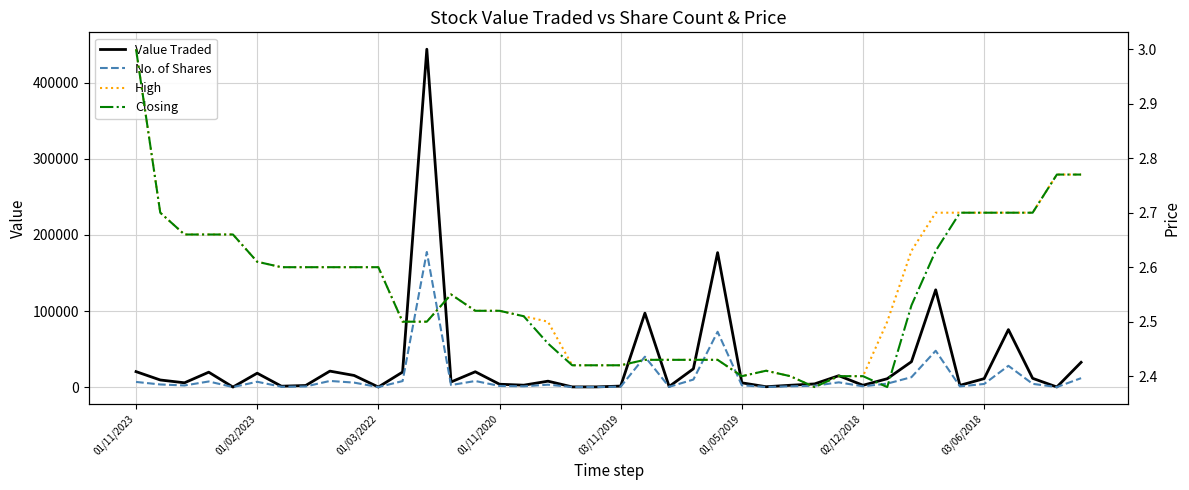

The value of High at 36 is 2.7. True or false?

True